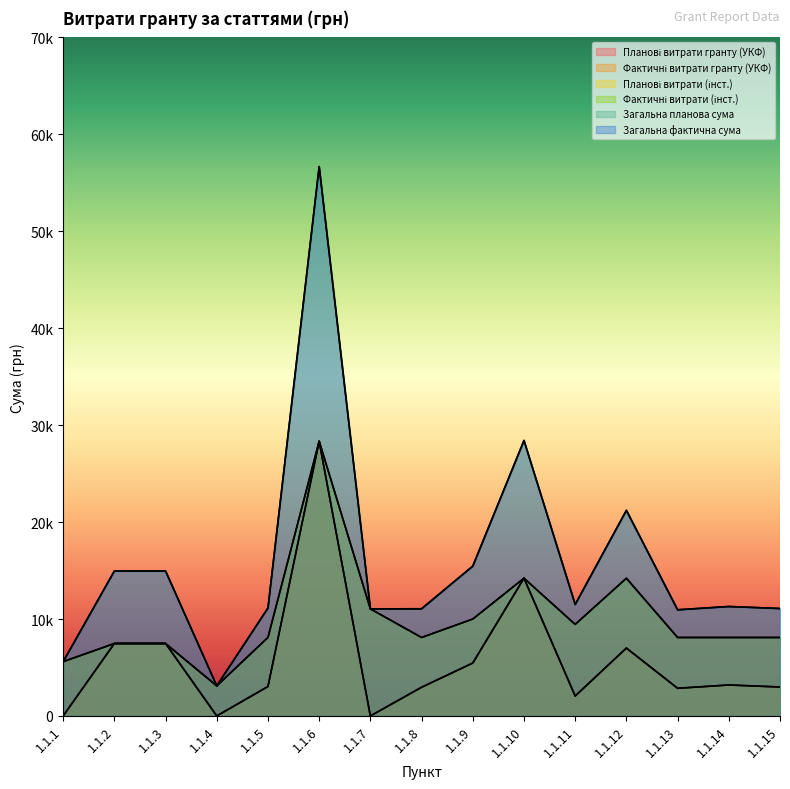

Which series changed the most between 1.1.11 and 1.1.14?

Планові витрати (інст.)